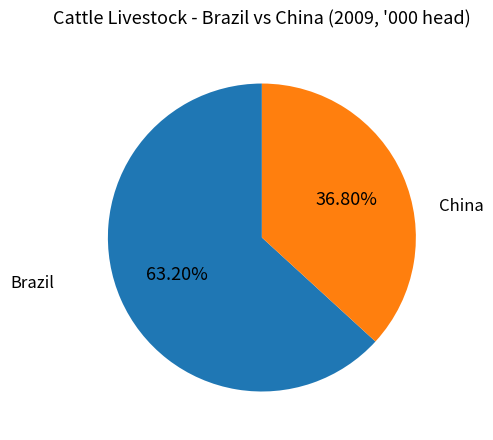

Rank the categories by value from highest to lowest.

Brazil, China